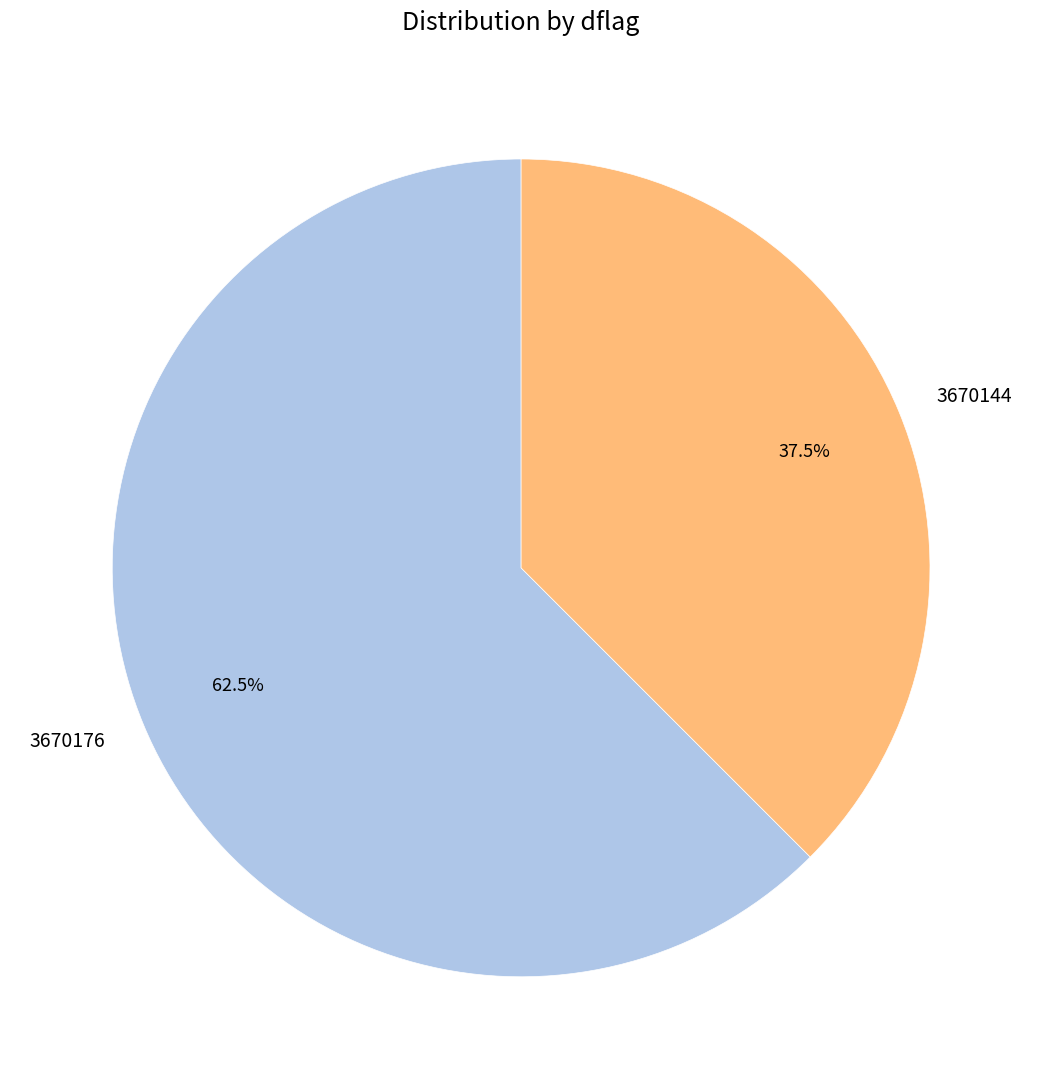

Which has a higher value, 3670176 or 3670144?

3670176